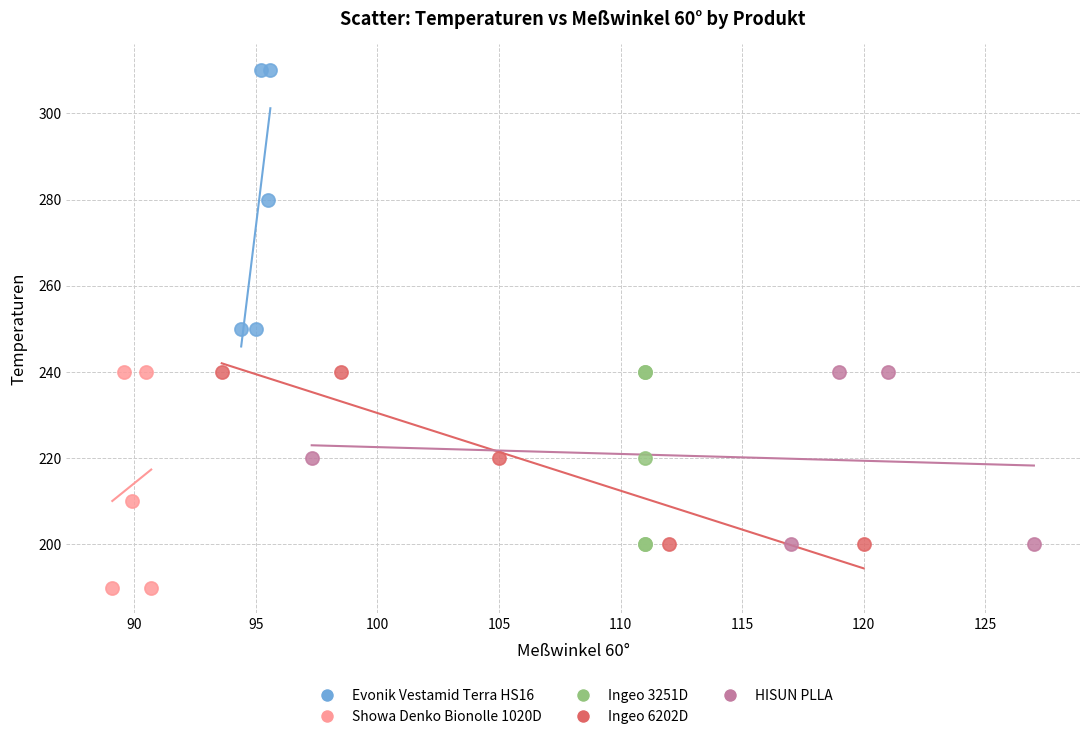

Which series contains the lowest Y value?

Showa Denko Bionolle 1020D